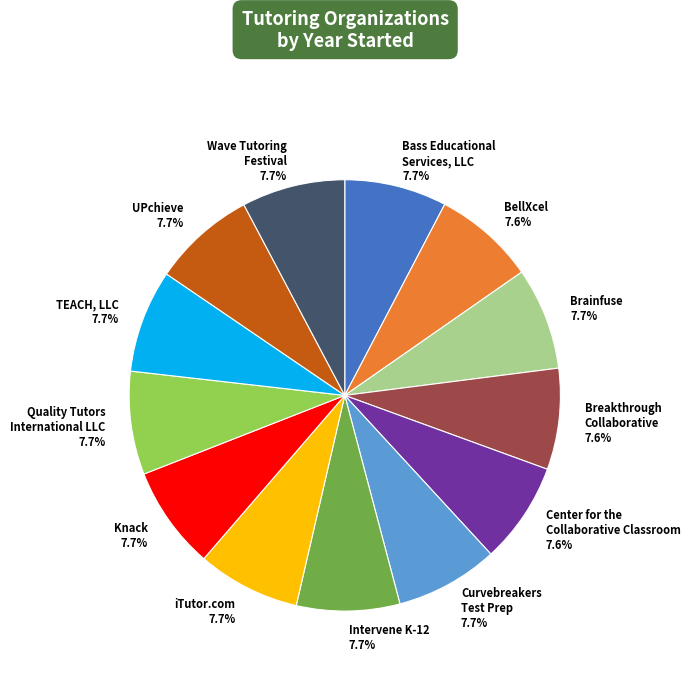

What is the ratio of the value at BellXcel 7.6% to the value at Wave Tutoring Festival 7.7%?

1.0